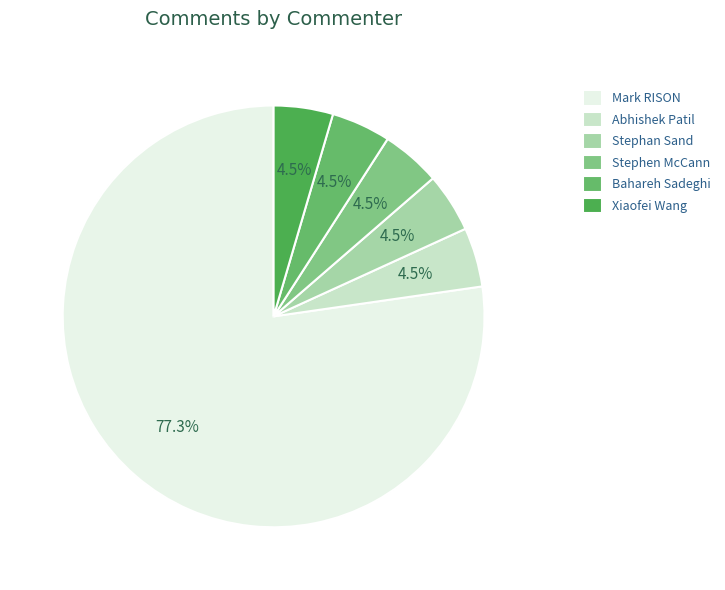

Count the number of slices in the pie.

6